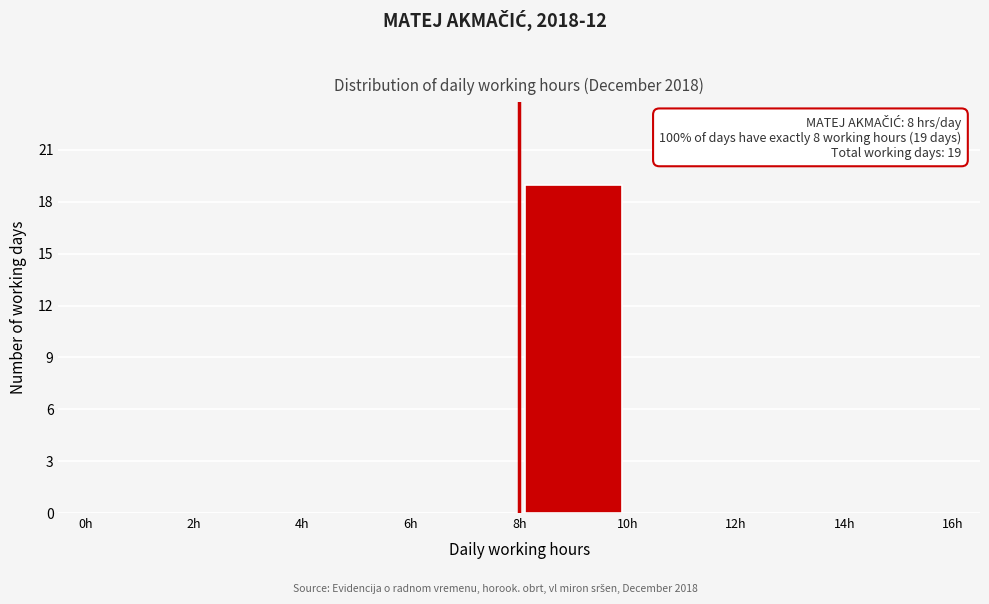

Which range on the x-axis has the tallest bar?

8 to 10